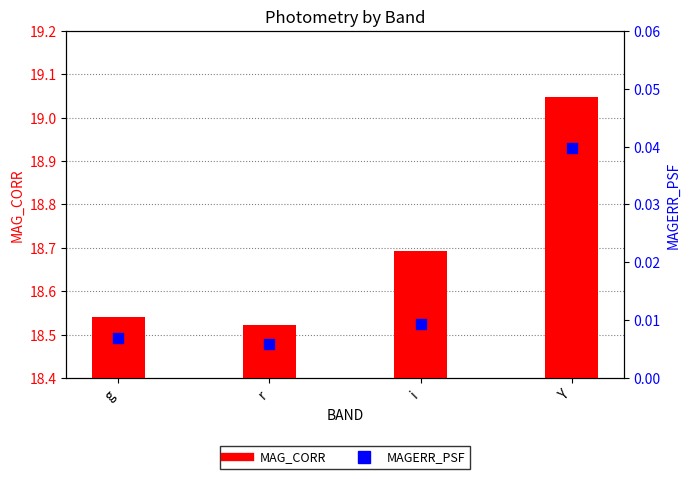

Which series contains the highest Y value?

MAG_CORR